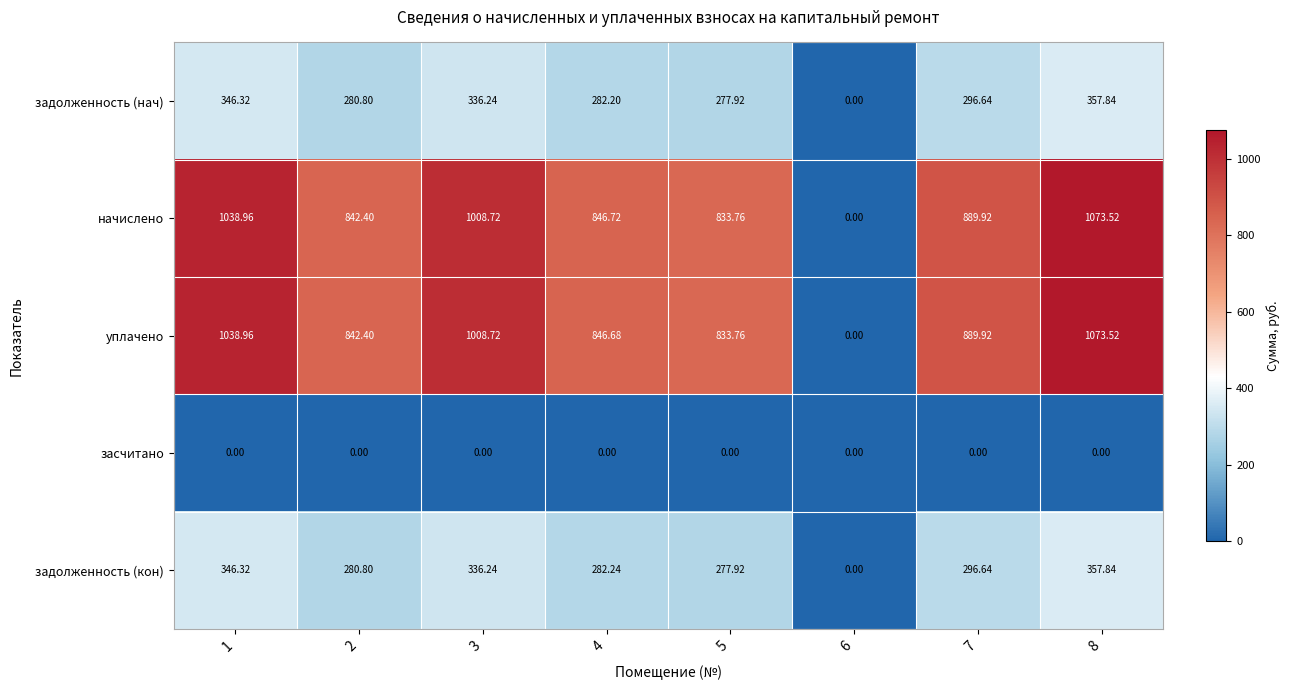

Which series has the largest total across all categories?

начислено